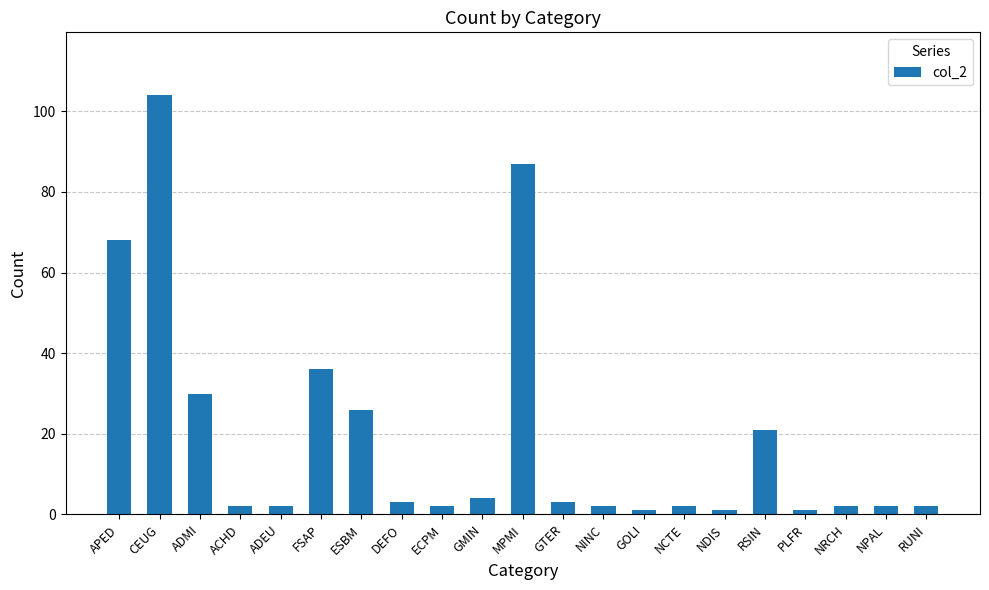

Which has a higher value, ACHD or NDIS?

ACHD